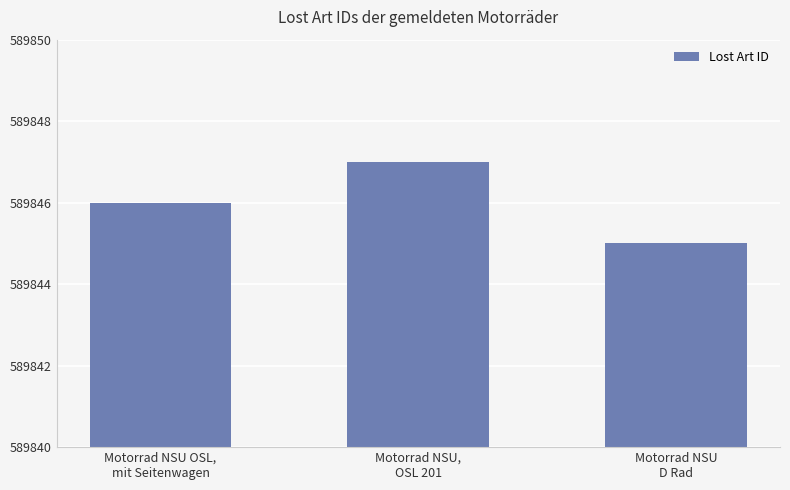

What position from the right is Motorrad NSU,
OSL 201?

2